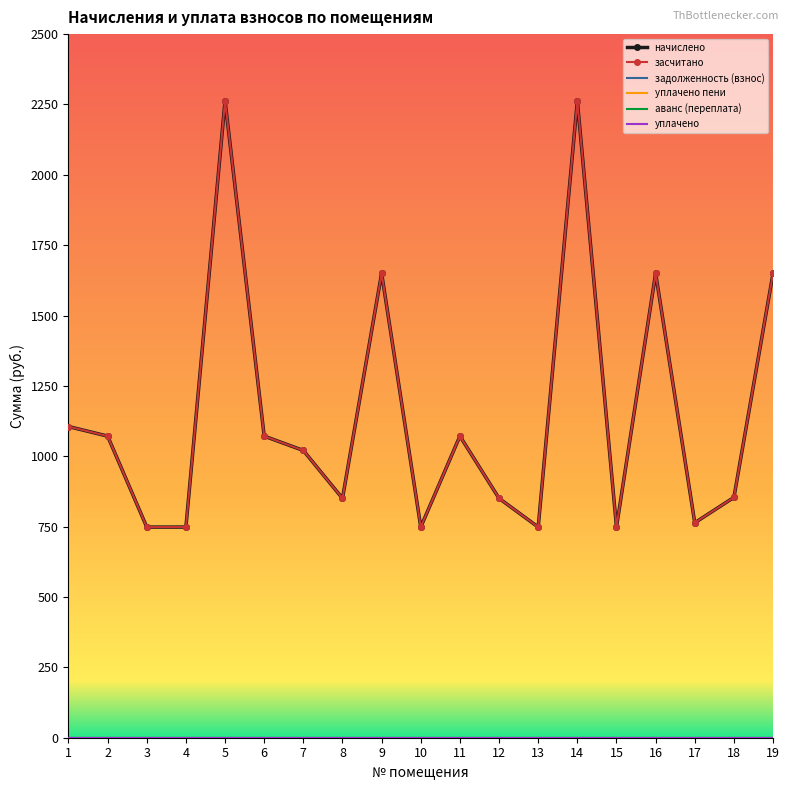

What is the total value across all series at 11?

2143.3